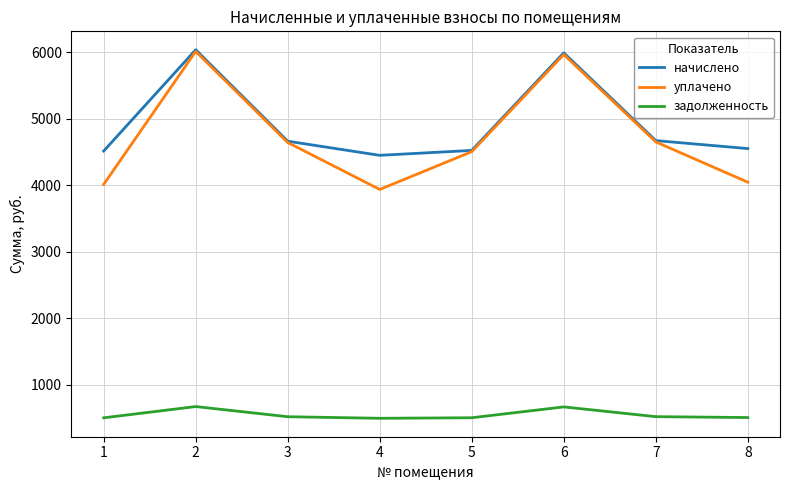

The value of начислено at 8 is 4552.4. True or false?

True